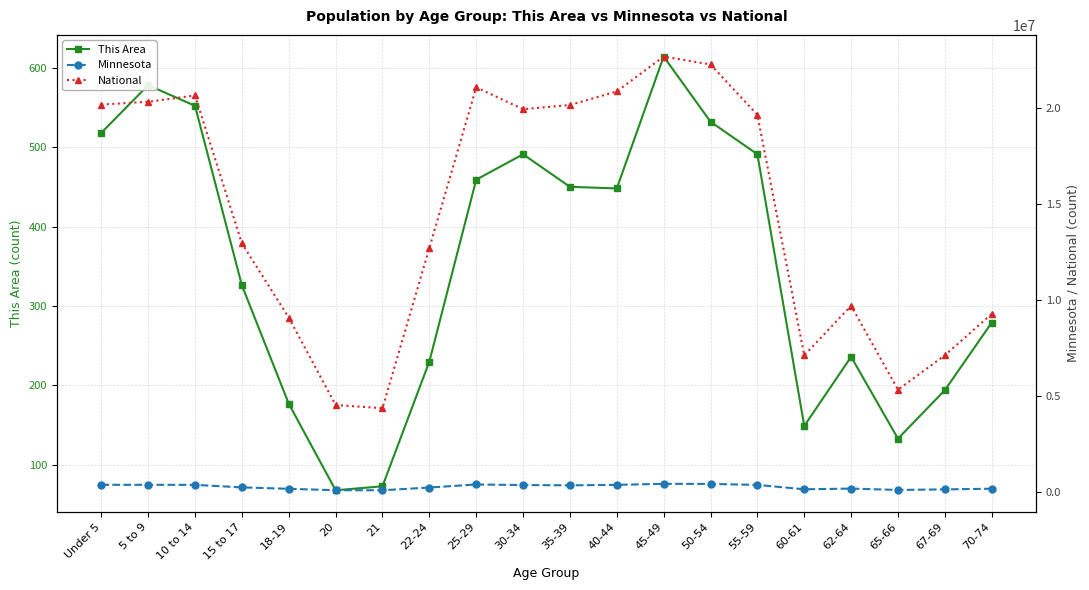

Which series has the largest range (max minus min)?

National